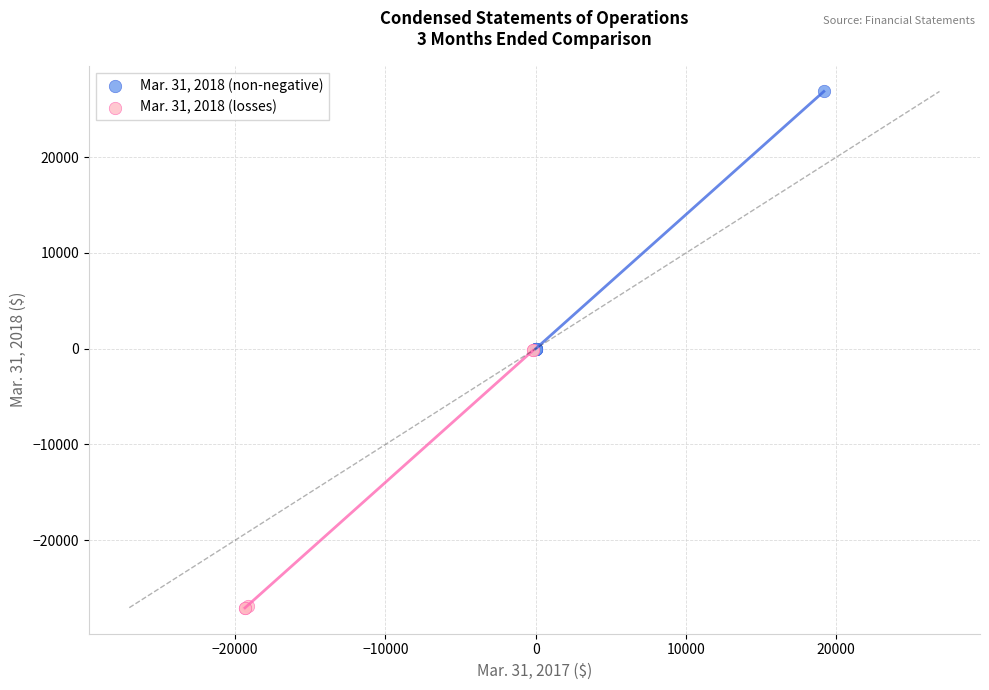

Which series reaches the maximum Y coordinate?

Mar. 31, 2018 (non-negative)